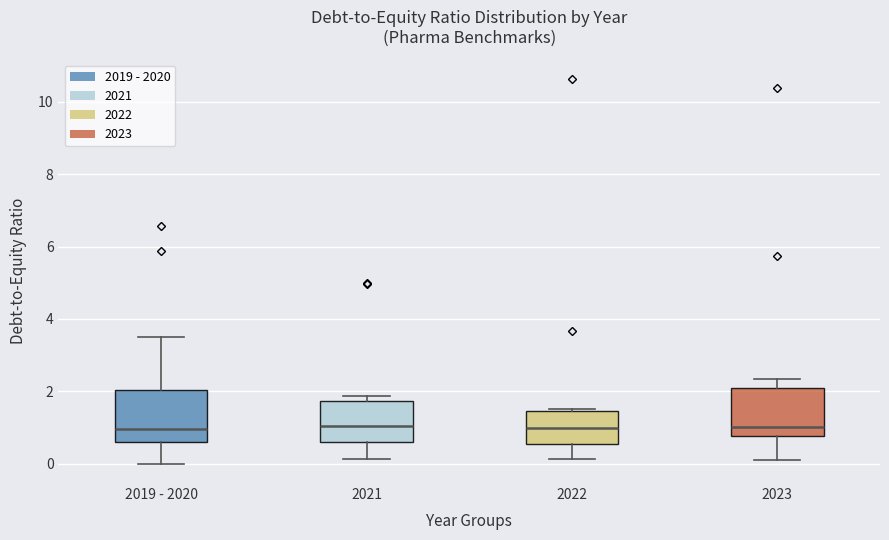

Reading left to right, read every box against the y-axis: the position of its median line, the range the box covers, and the ends of its whiskers. The values are not printed on the chart, so give them approximately, as read against the axis.

2019 - 2020: median 1.0, box 0.6 to 2.0, whiskers 0.0 to 3.6
2021: median 1.0, box 0.6 to 1.8, whiskers 0.2 to 1.8 (just above the box's upper edge)
2022: median 1.0, box 0.6 to 1.4, whiskers 0.2 to 1.6
2023: median 1.0, box 0.8 to 2.0, whiskers 0.2 to 2.4